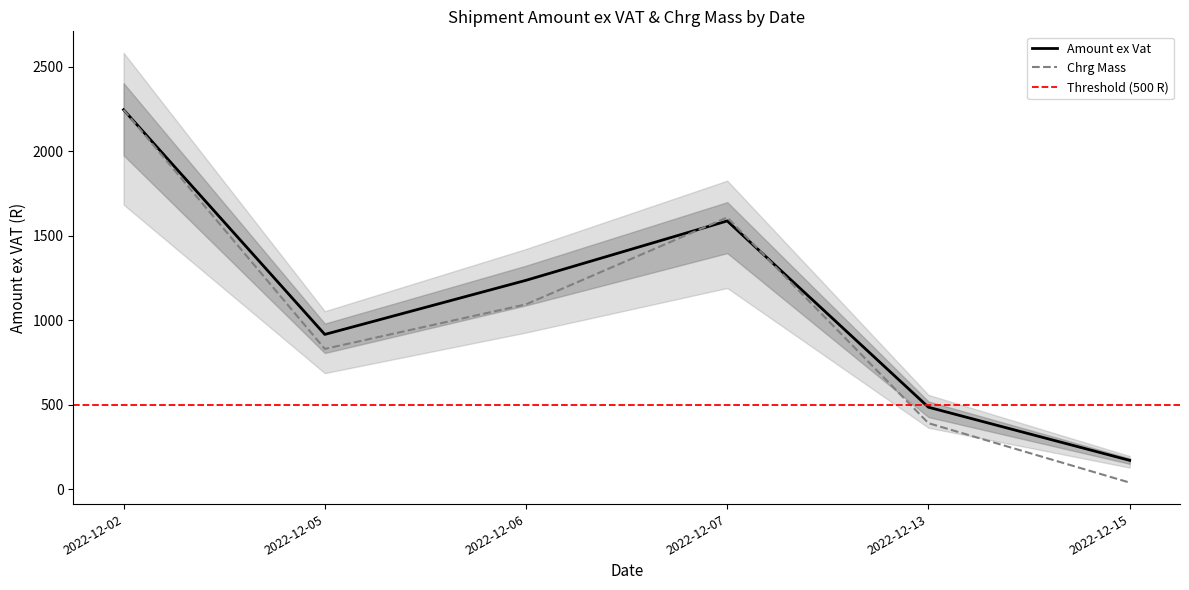

How many series are shown in this chart?

2